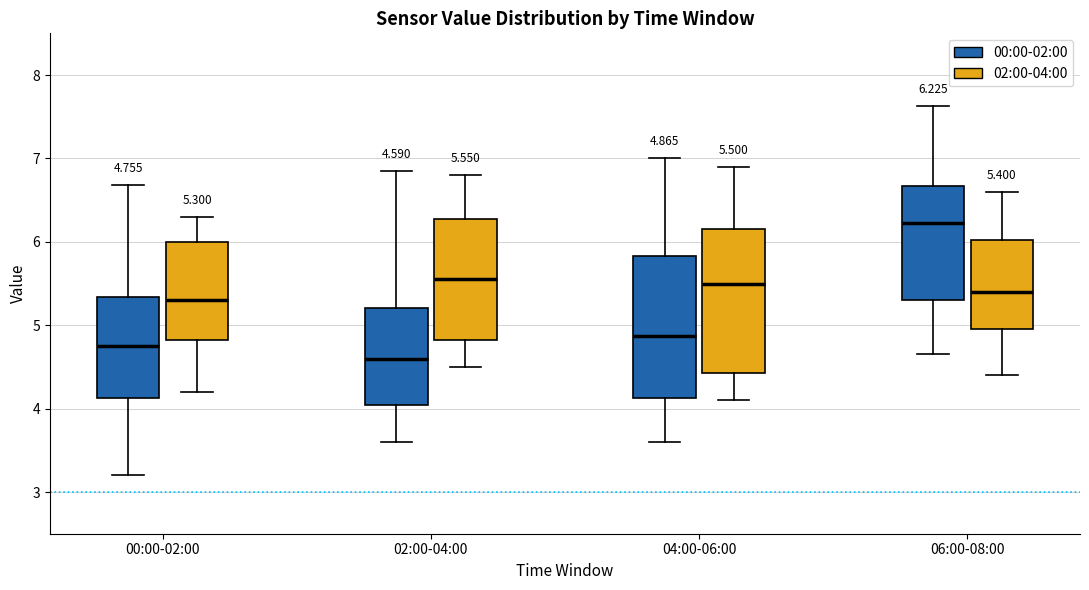

Which box's median line is the lowest?

02:00-04:00 (00:00-02:00)